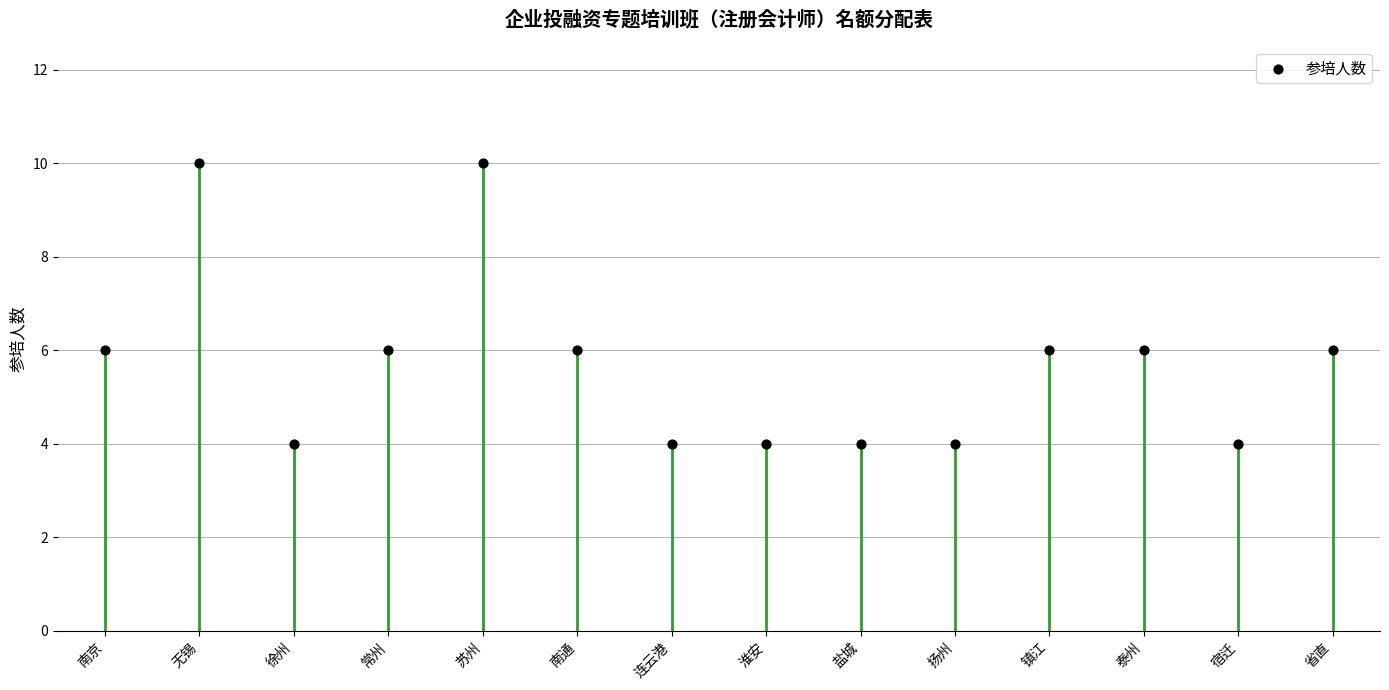

Which has a higher value, 淮安 or 常州?

常州